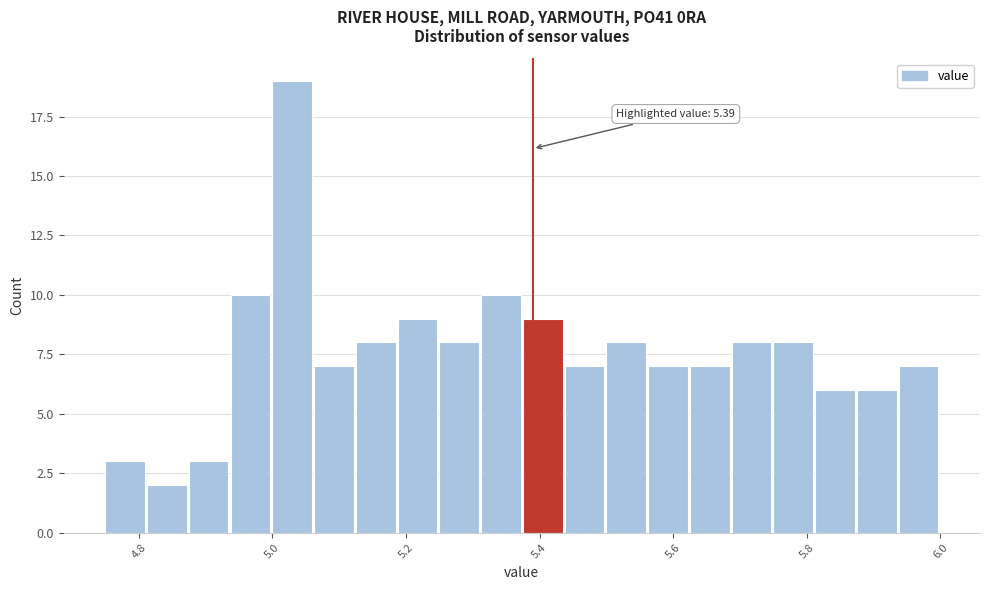

Read against the x-axis, roughly where is the centre of the tallest bar?

5.02